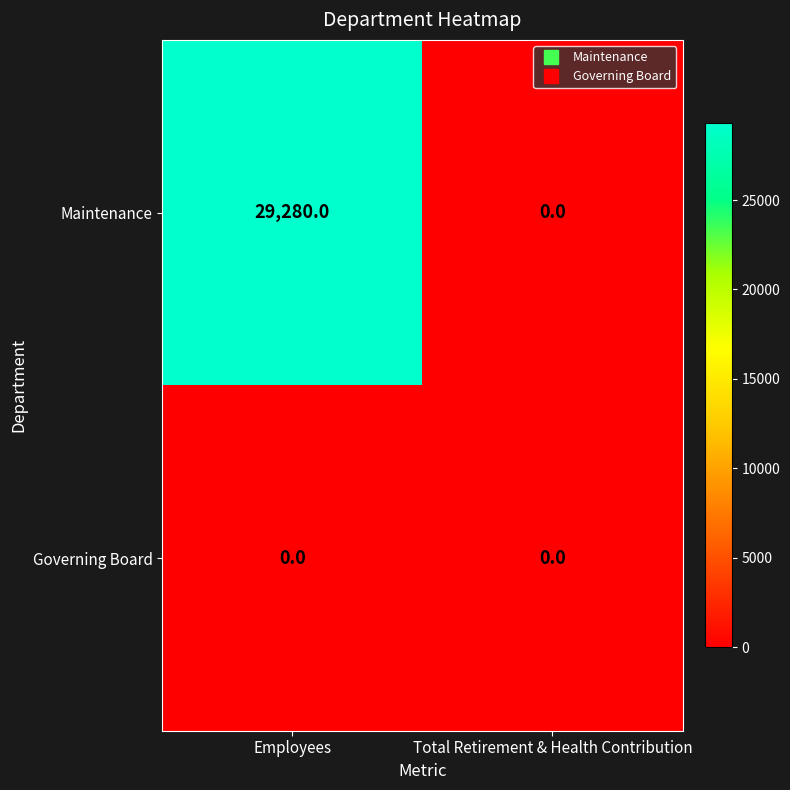

Which series has the largest total across all categories?

Maintenance